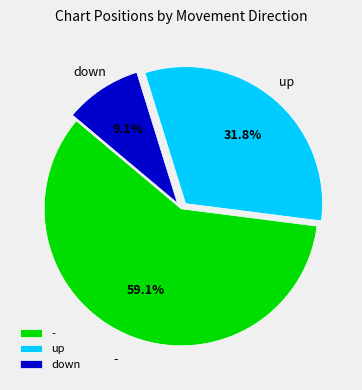

Combined, do up and - account for over 50%?

Yes